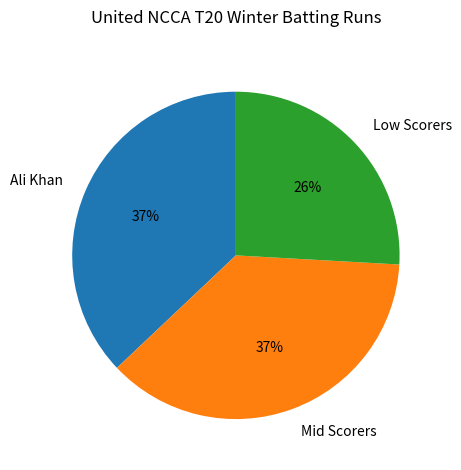

Which category has the smallest portion of the pie?

Low Scorers